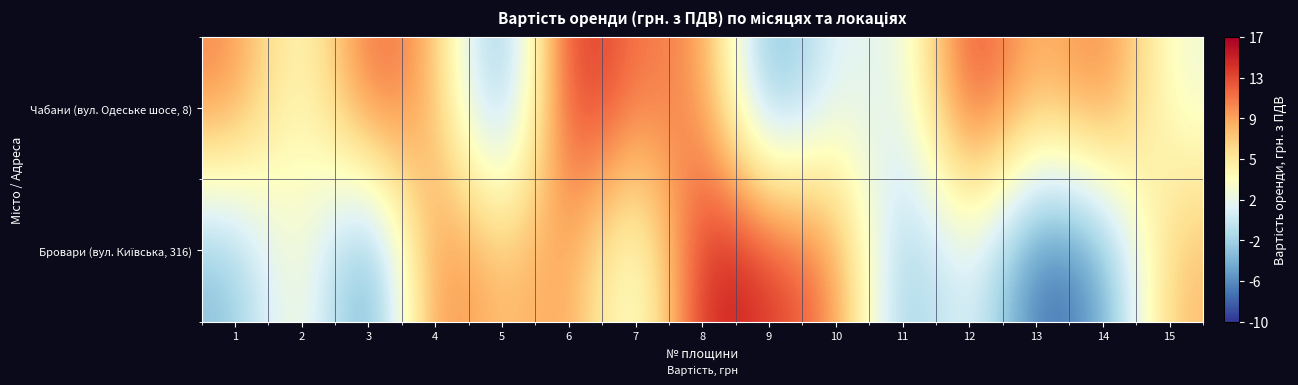

Which series has the largest total across all categories?

Чабани (вул. Одеське шосе, 8)